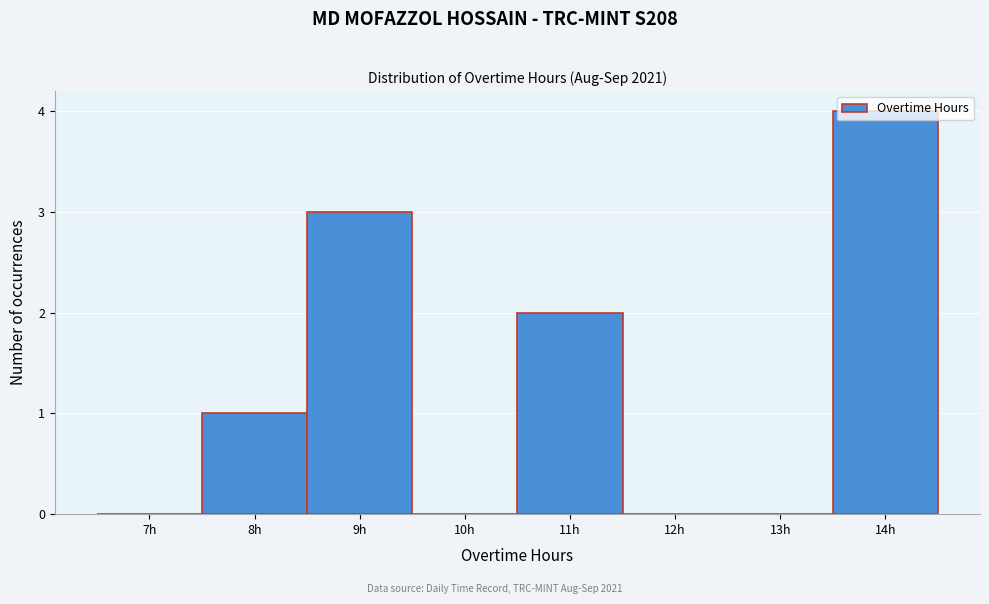

Between 9h and 14h, which is larger?

14h